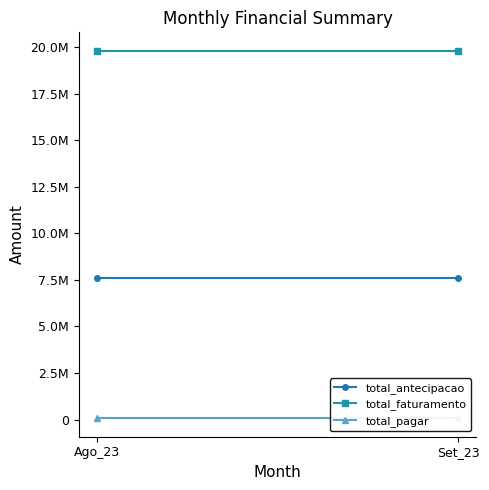

Between Ago_23 and Set_23, which series saw the biggest shift?

total_antecipacao